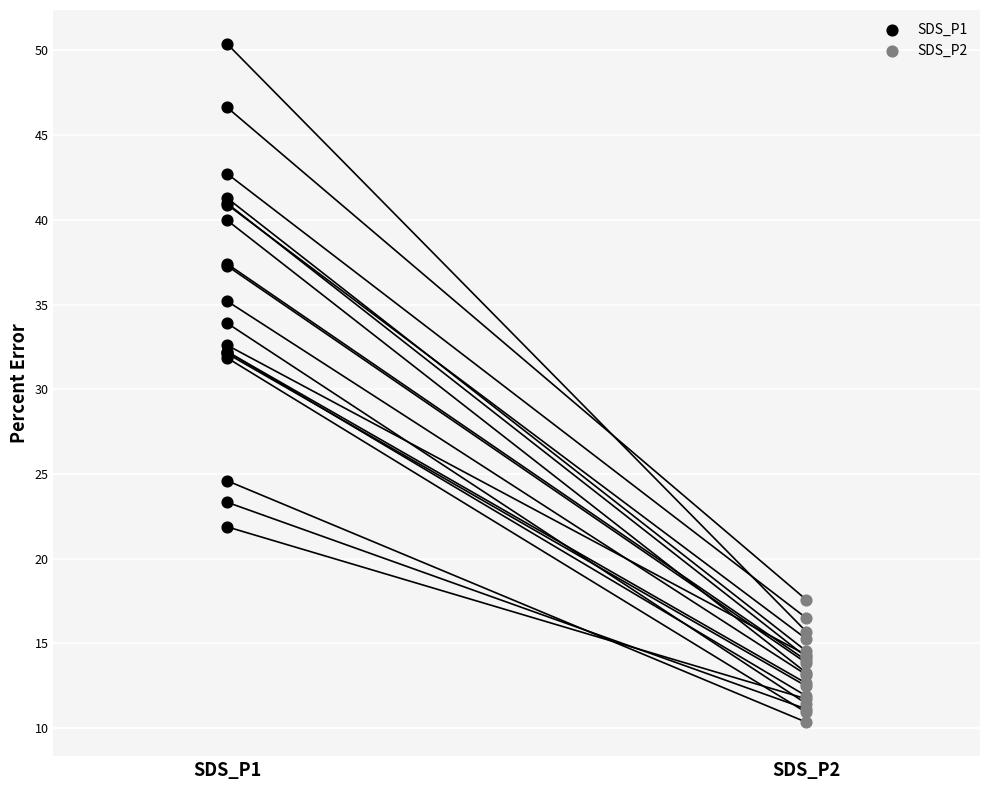

Which series has the widest spread of Y values?

SDS_P1